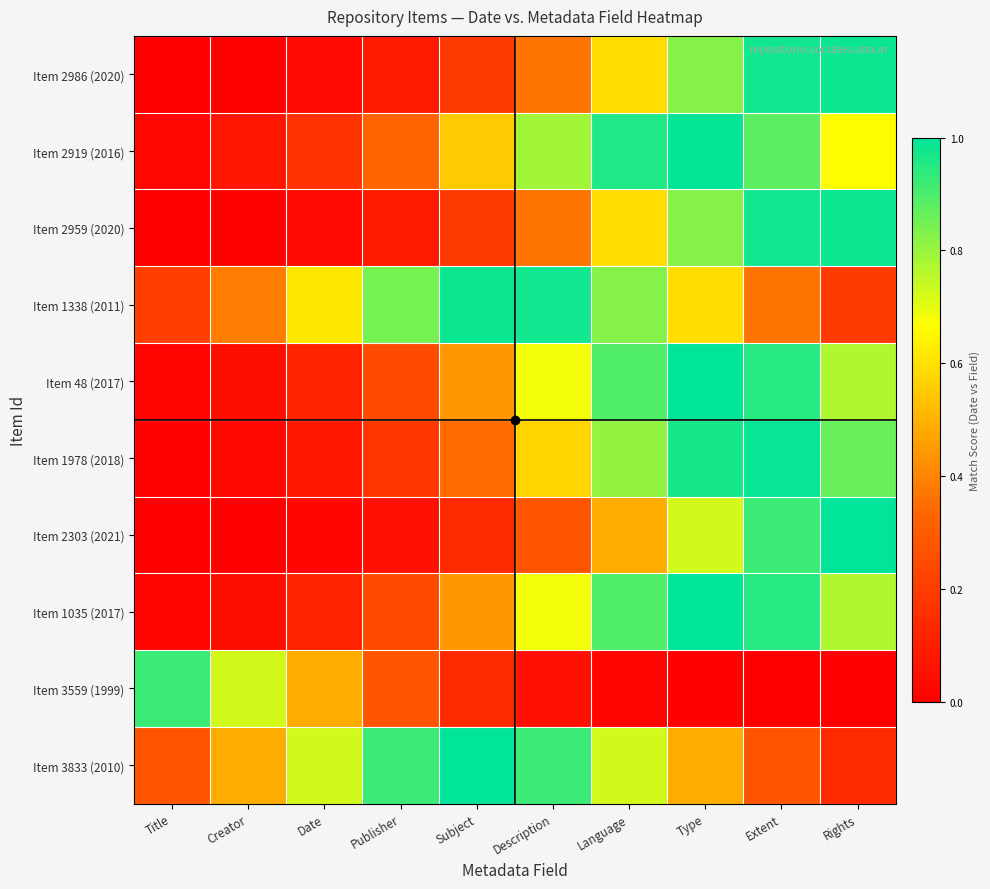

At Title, list the series in order from smallest to largest.

Item 2303 (2021), Item 2959 (2020), Item 2986 (2020), Item 1978 (2018), Item 1035 (2017), Item 48 (2017), Item 2919 (2016), Item 1338 (2011), Item 3833 (2010), Item 3559 (1999)